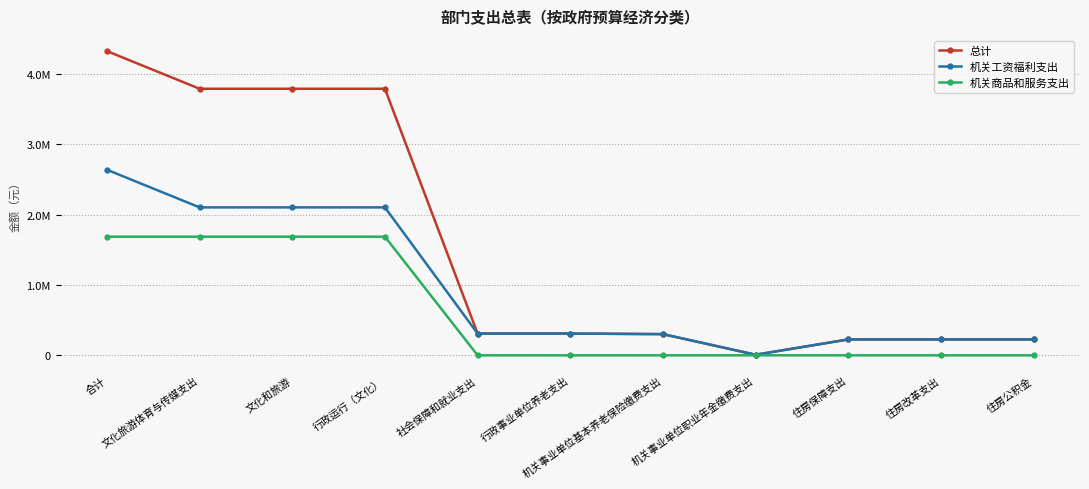

Is this an area chart (filled region under the line)?

No